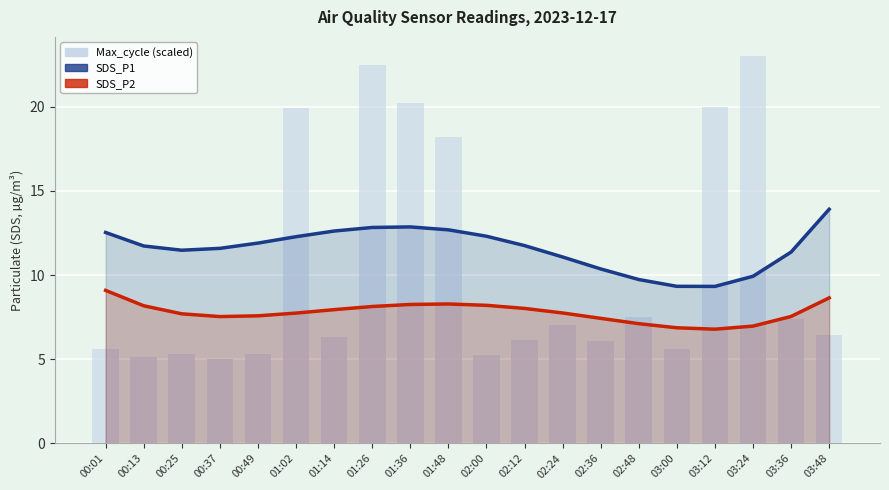

Is it true that SDS_P1 equals 5.3 at 00:01?

False